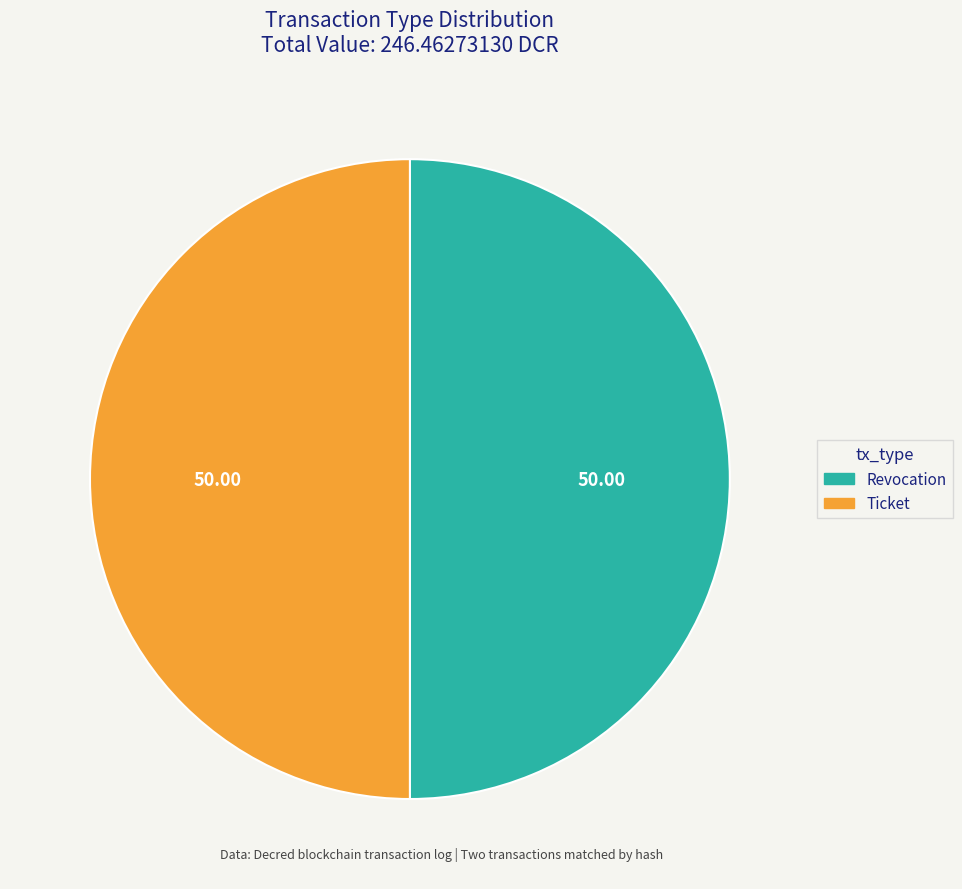

Approximately how many times larger is the value at Revocation compared to Ticket?

1.0